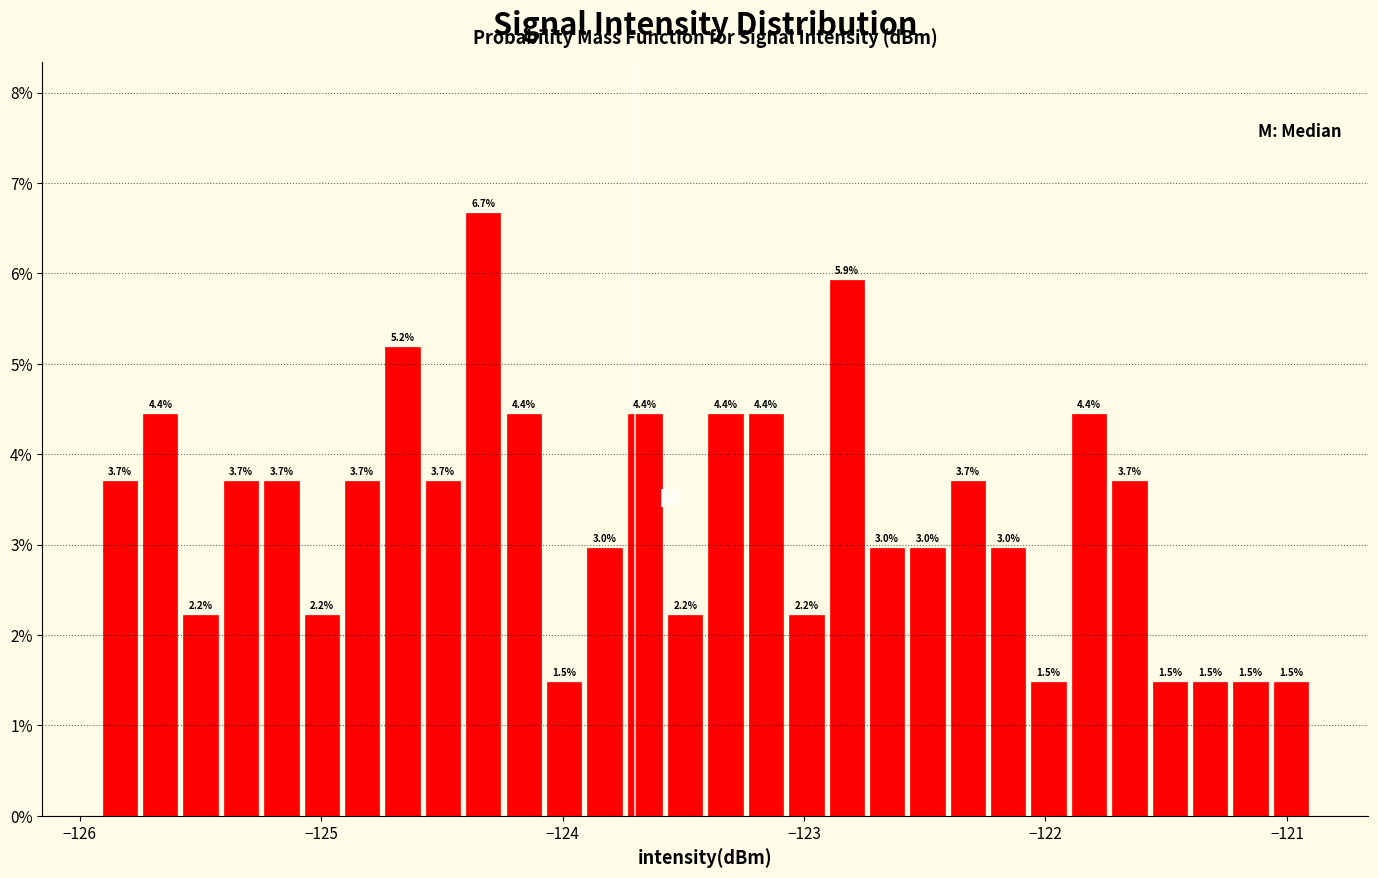

Around what value on the x-axis is the tallest bar? Give the approximate position of its centre, as read against the axis.

-124.3